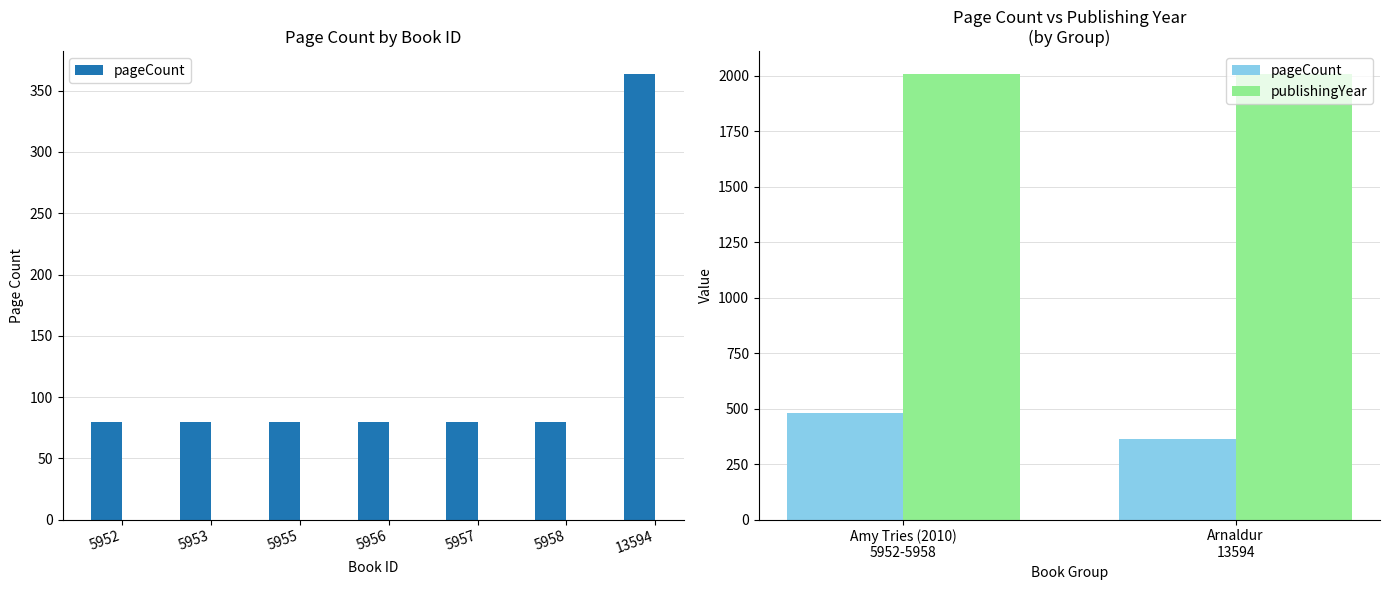

What is the lowest value of the publishingYear series?

2008